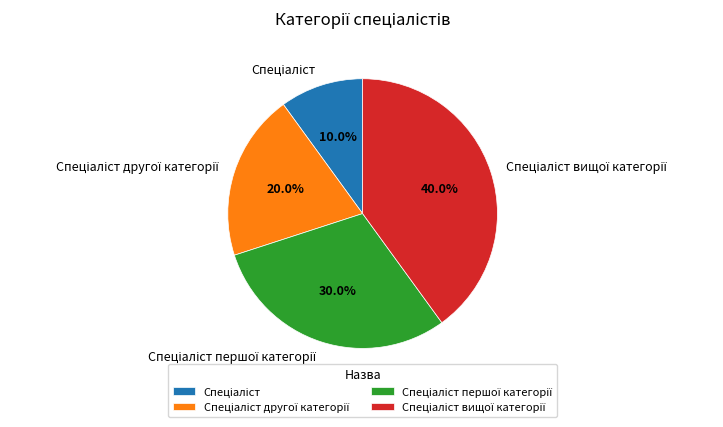

Is there any slice that represents more than half of the pie?

No